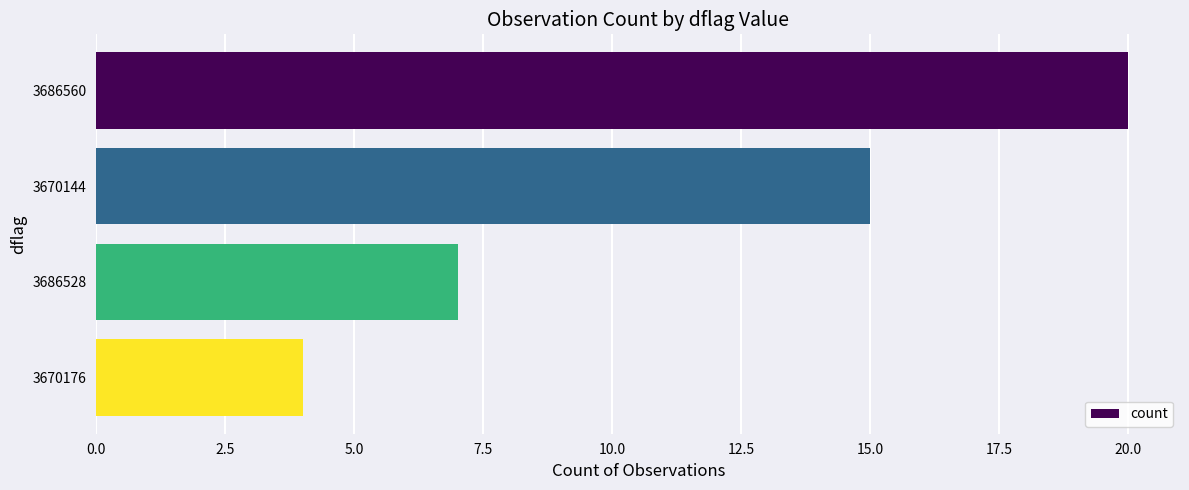

What is the label of the 3rd bar from the top?

3686528